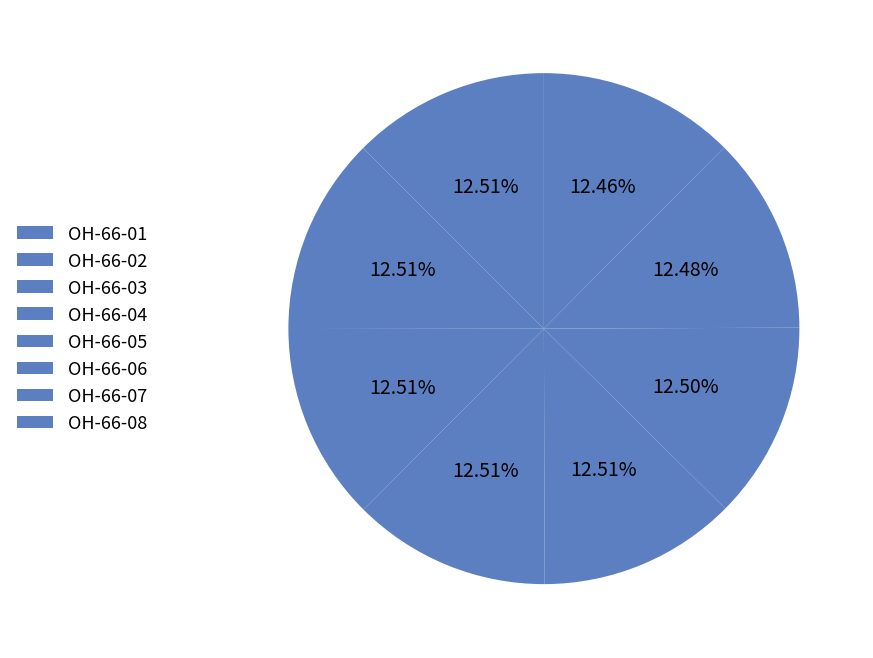

True or false: OH-66-07 accounts for 27% of the total.

False